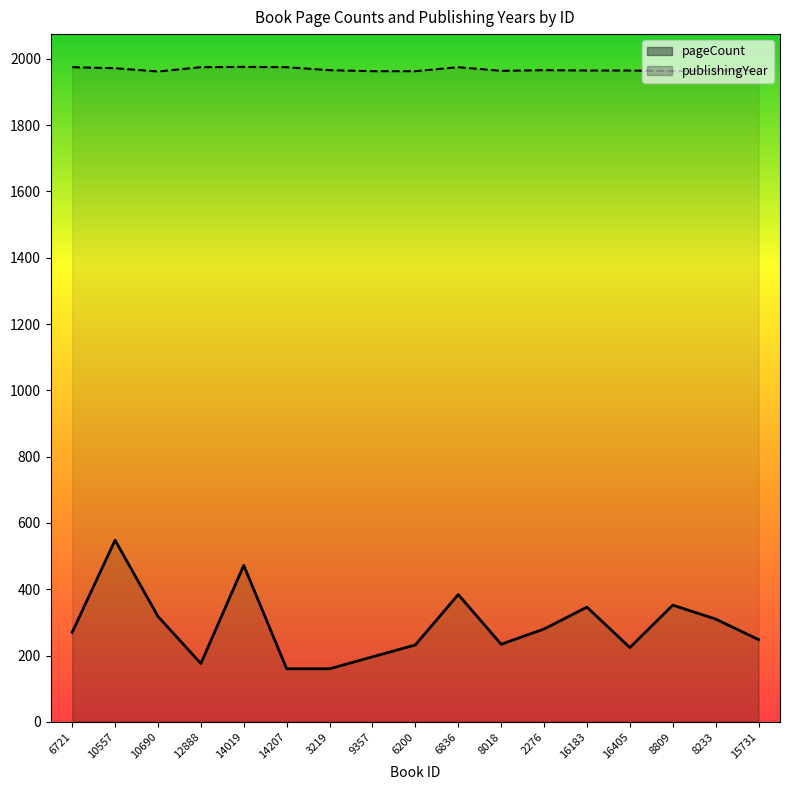

At which category does the chart reach its peak across all series?

14019